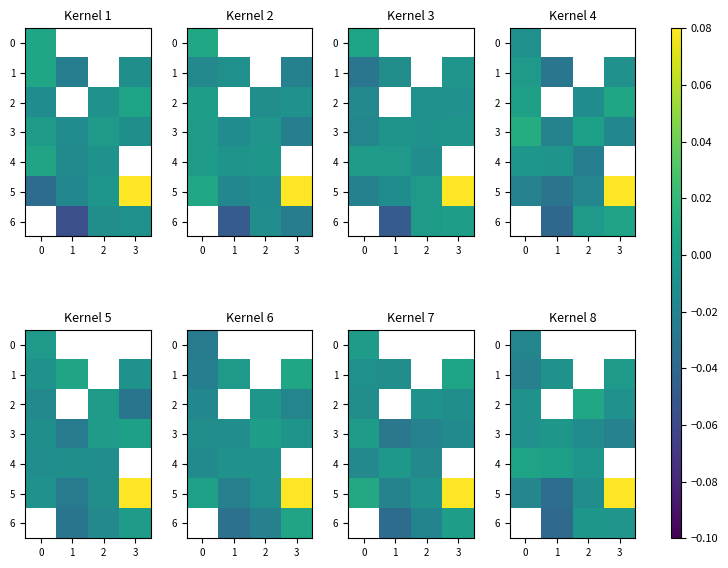

The value of 3 at 3 is -0.0. True or false?

False